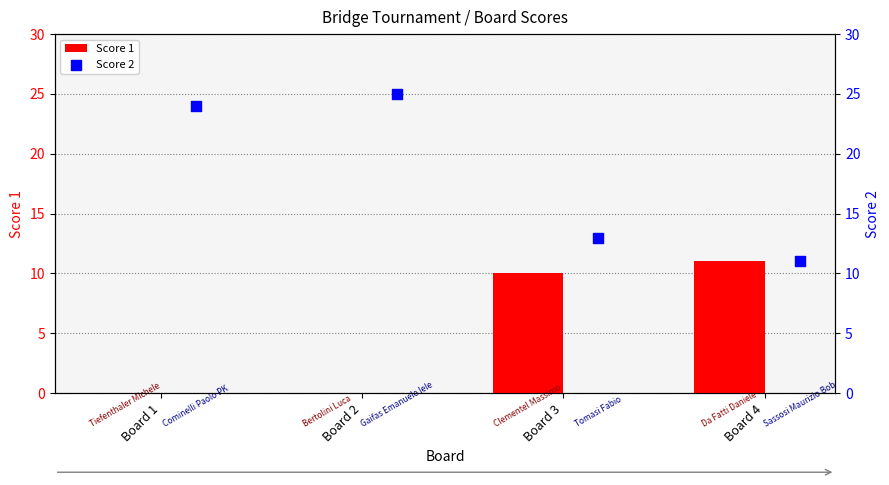

Which series reaches the minimum Y coordinate?

Score 1